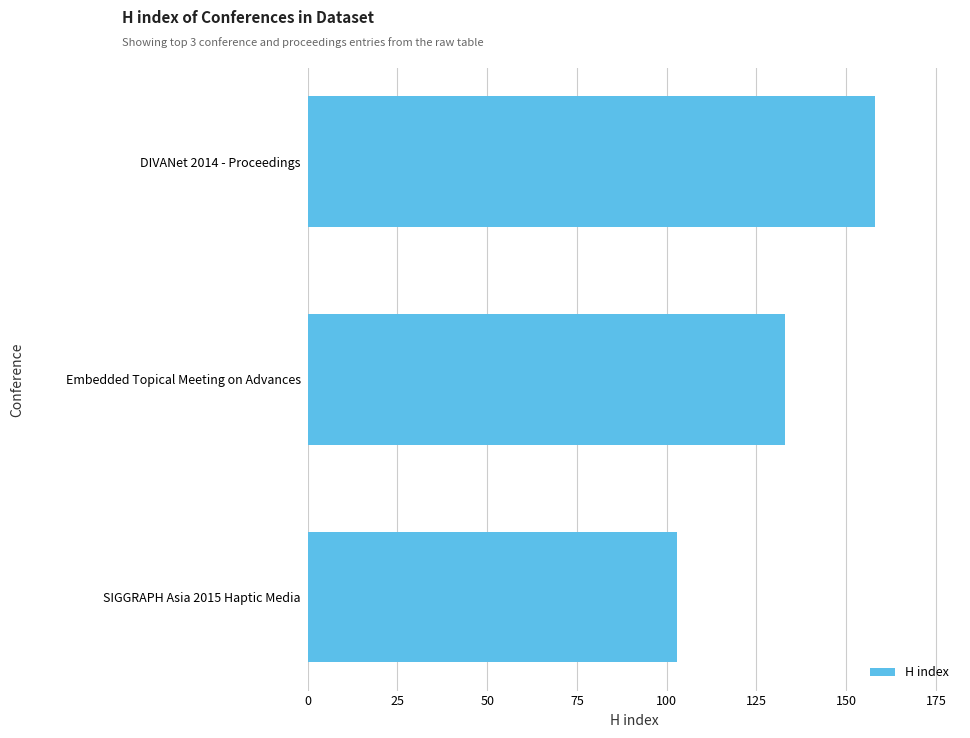

Rank the categories by value from lowest to highest.

SIGGRAPH Asia 2015 Haptic Media, Embedded Topical Meeting on Advances, DIVANet 2014 - Proceedings